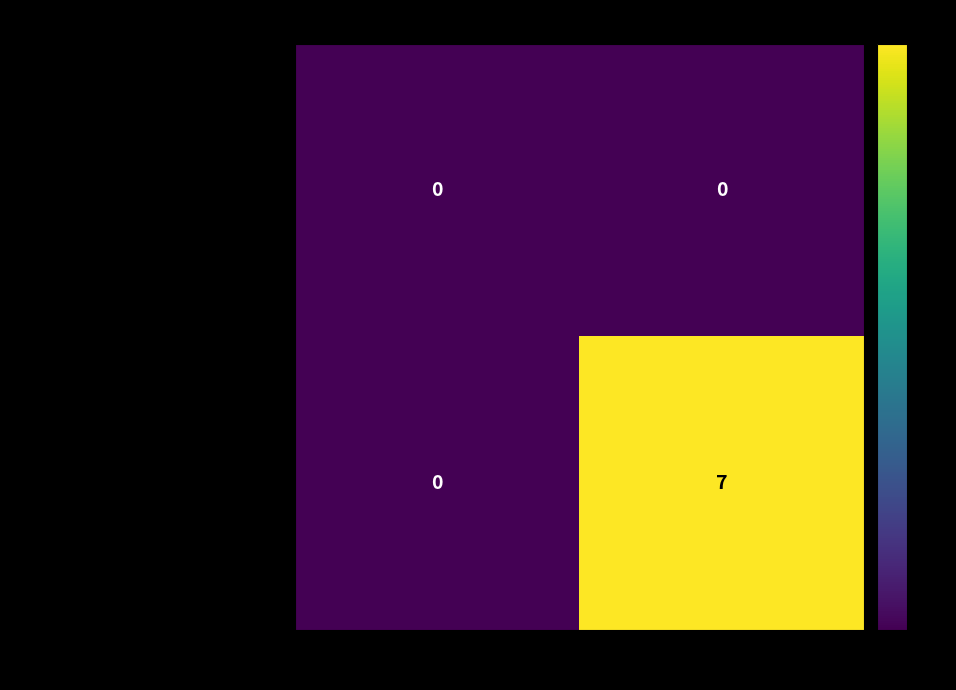

Which series has the widest spread of values?

ae4777691718b2bef0167ce34dcc30601f96bdc…